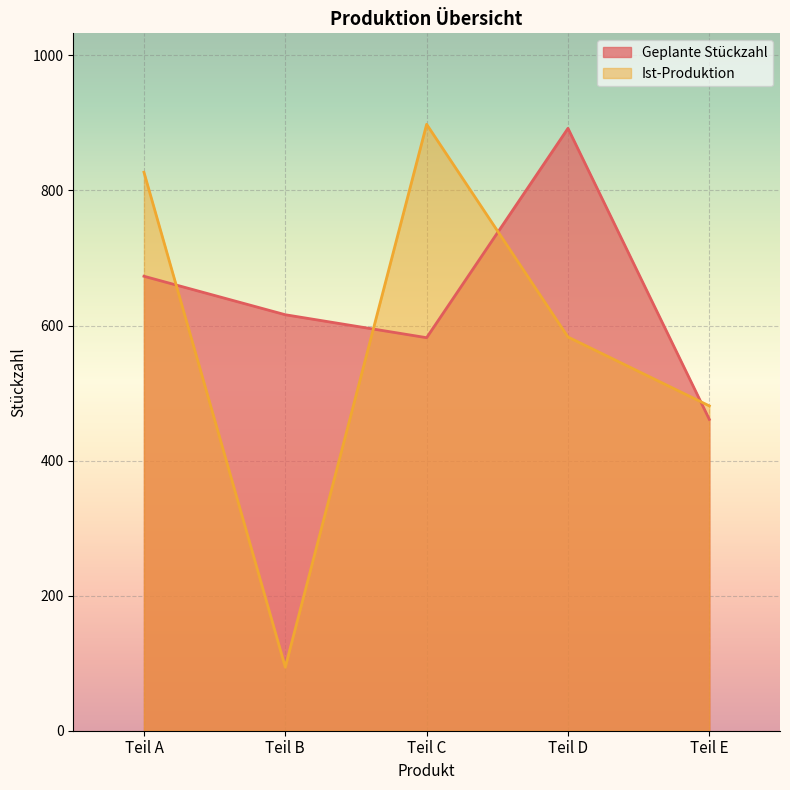

Which category has the lowest value in the Geplante Stückzahl series?

Teil E